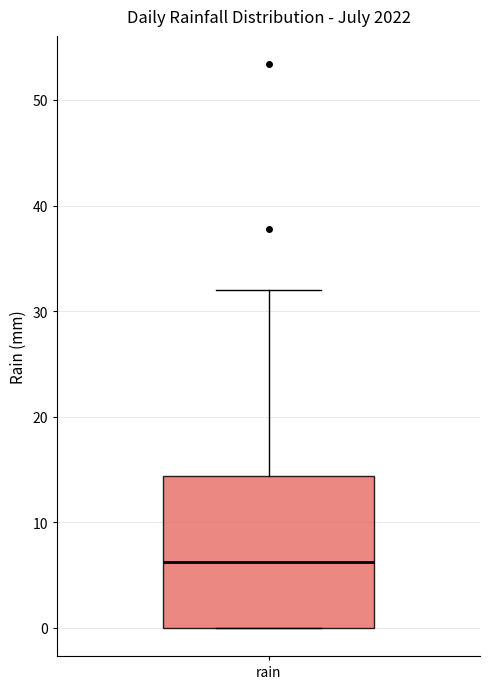

Where is the lower edge of the box for rain on the y-axis? The values are not printed on the chart, so give them approximately, as read against the axis.

0